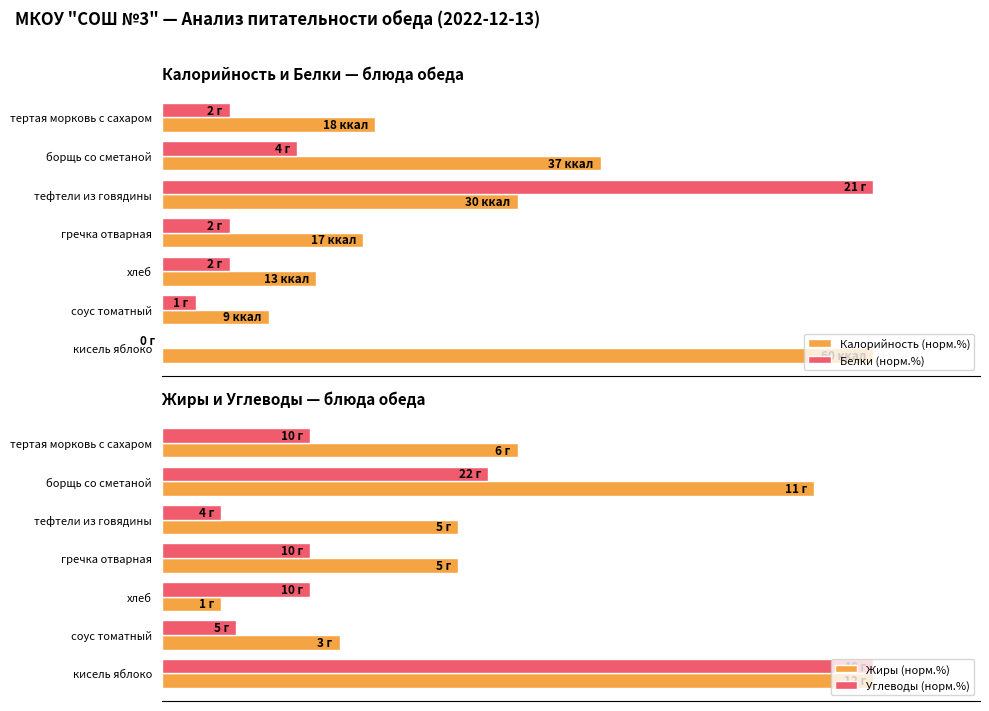

Where is Белки (норм.%) nearest to the value 50?

борщь со сметаной